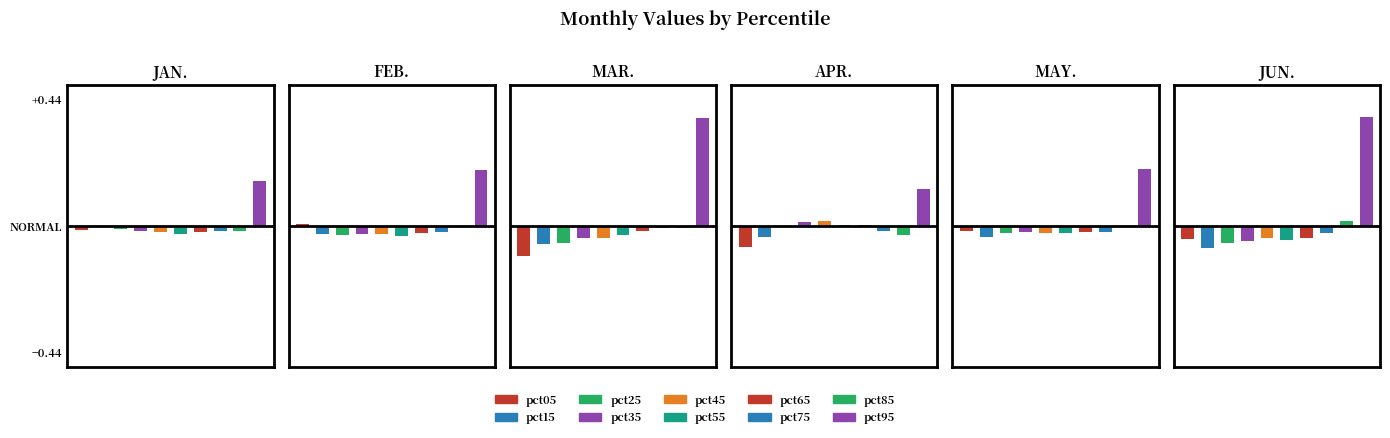

The Mar series shows -0.0 at 4. True or false?

False